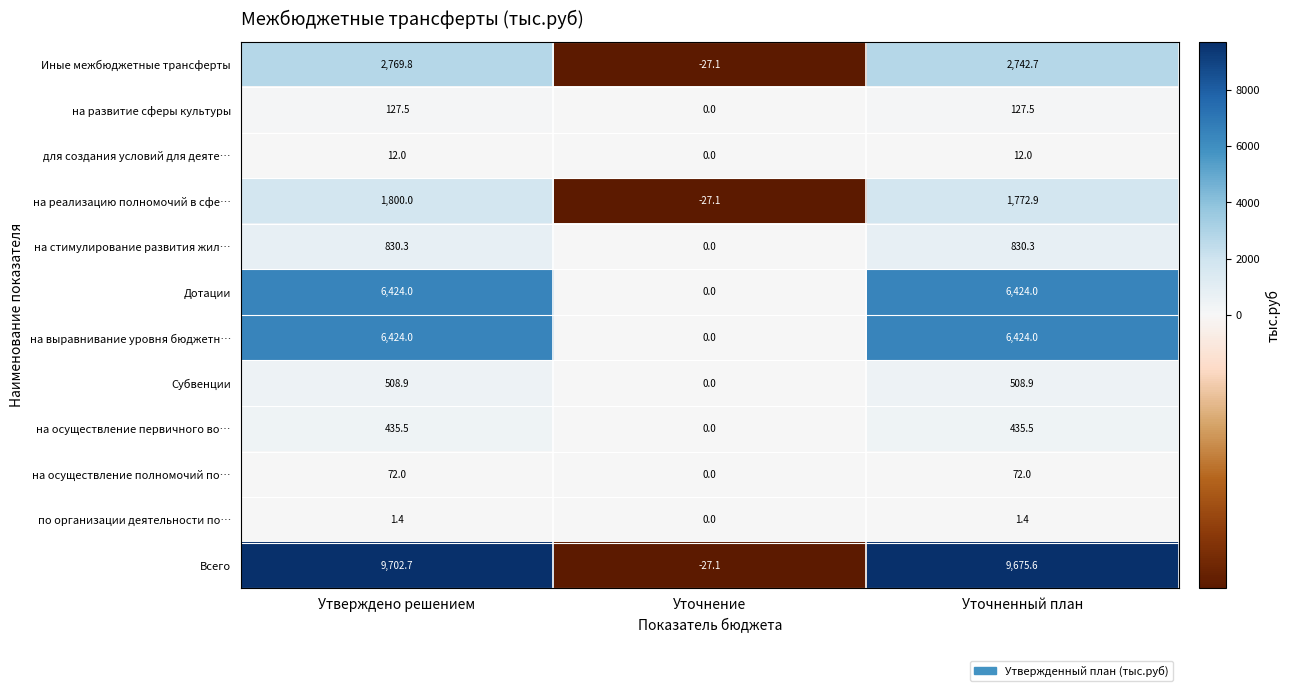

True or false: на развитие сферы культуры has a value of -81.5 at Уточнение.

False